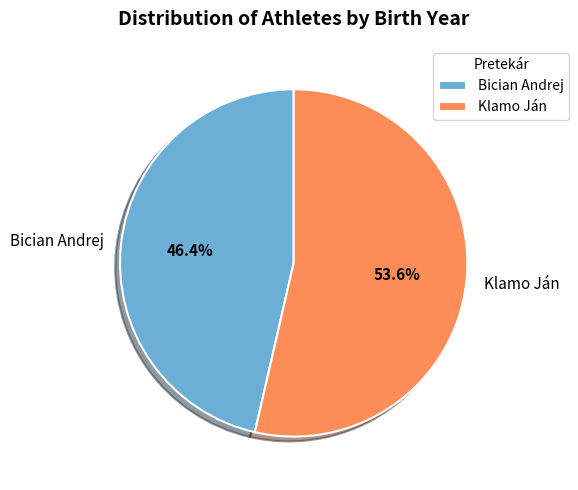

Which slice represents more than half of the pie?

Klamo Ján